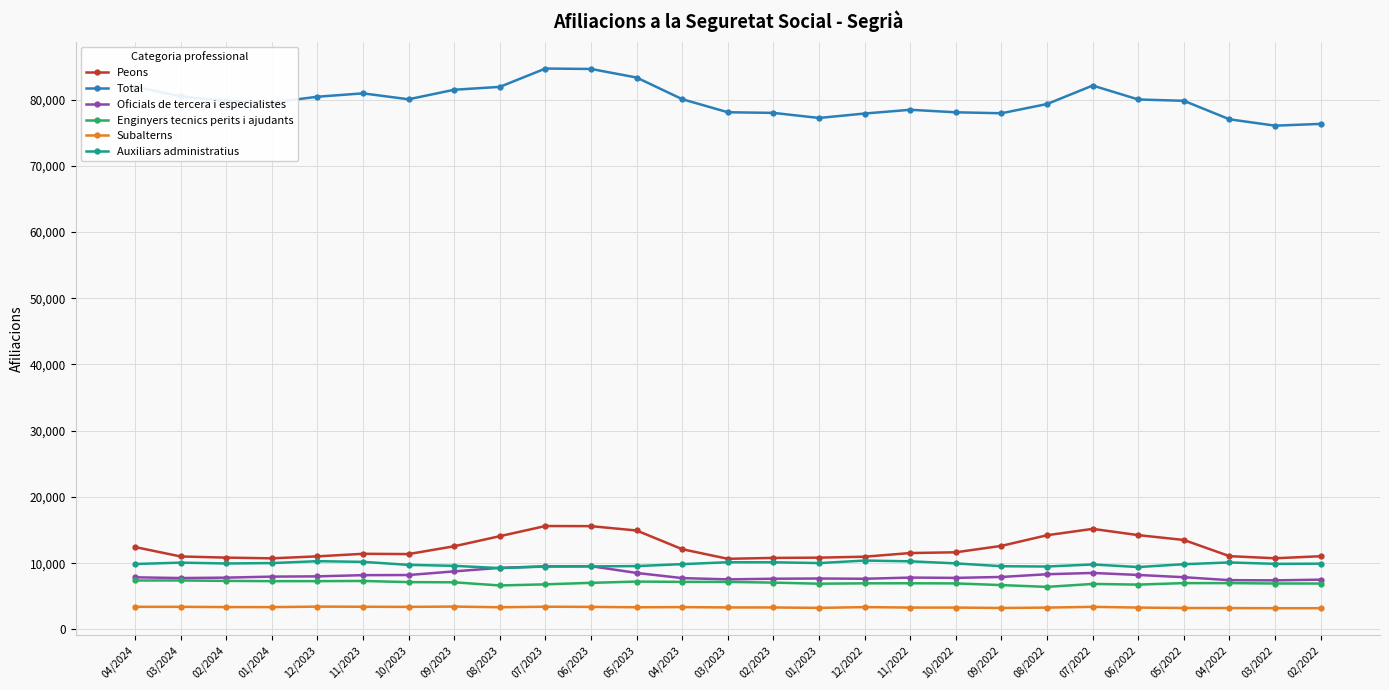

True or false: Peons and Total intersect in this chart.

False